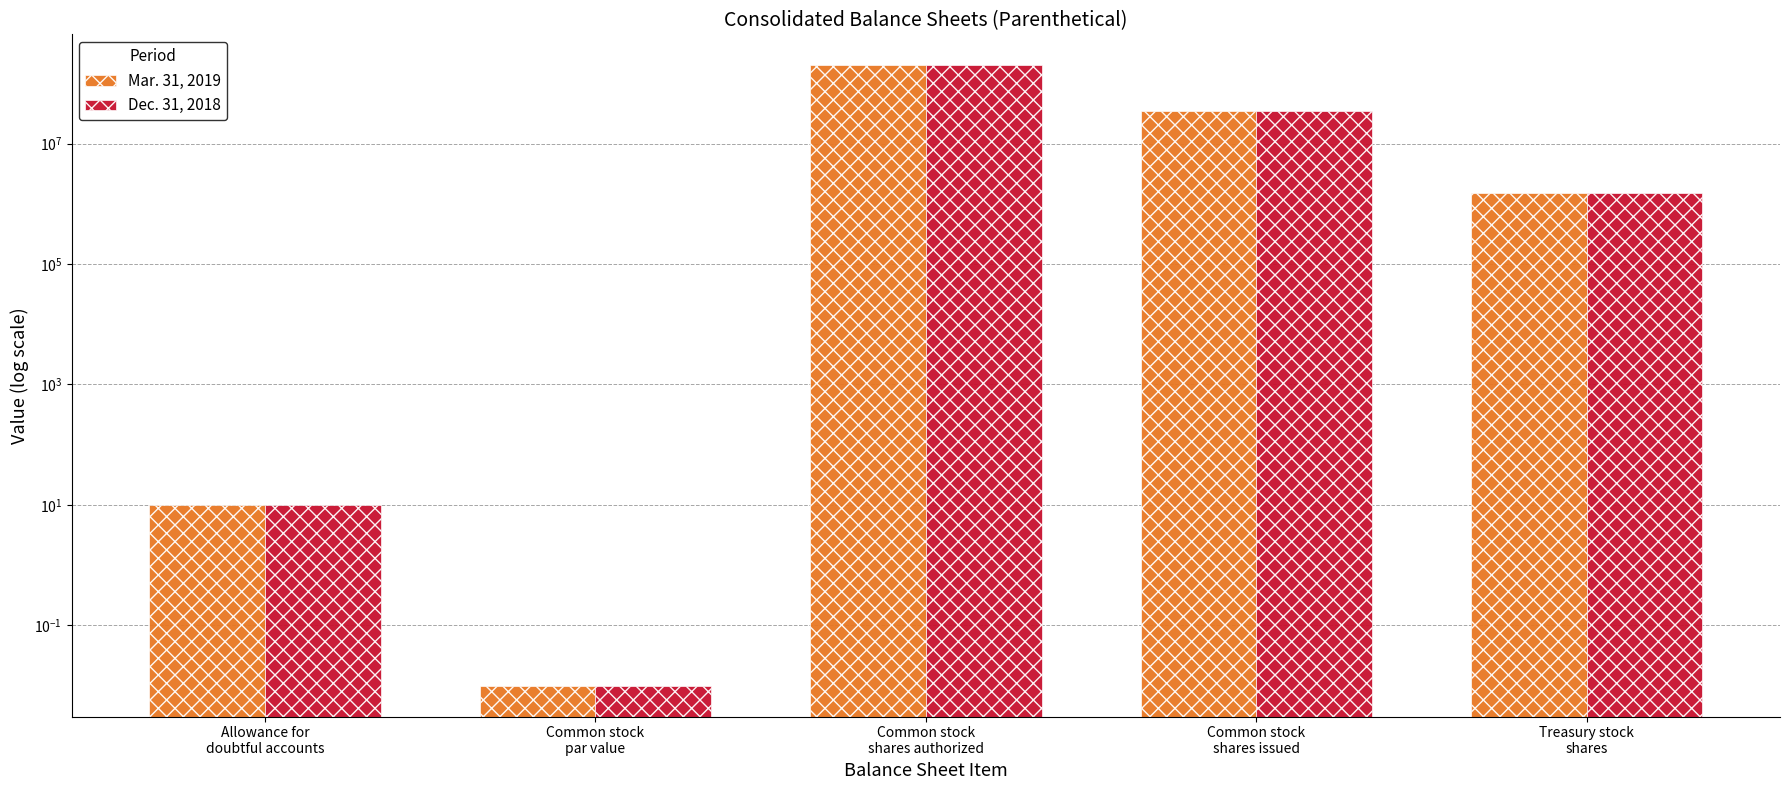

Which series has the largest total across all categories?

Dec. 31, 2018